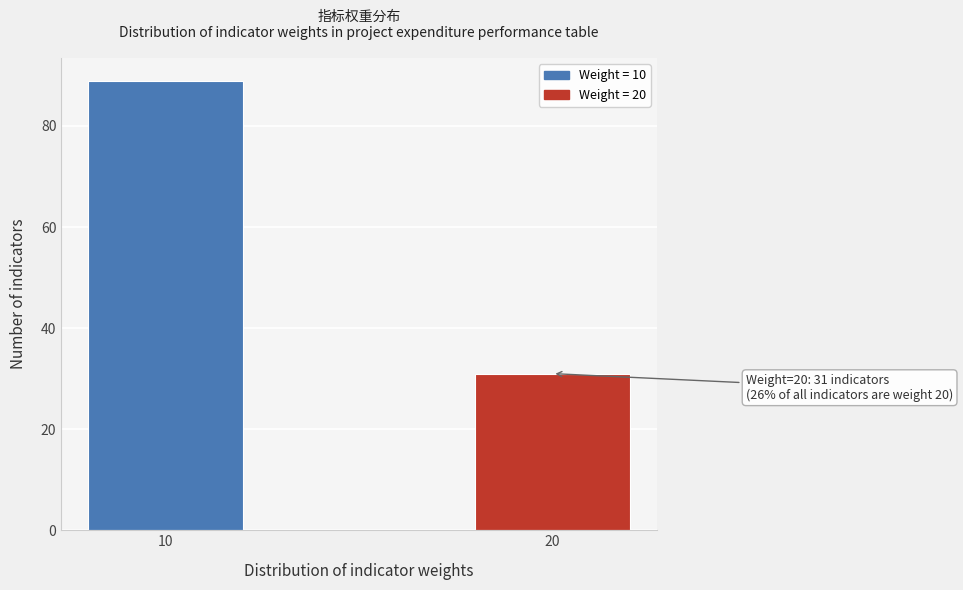

Reading left to right, what are all the values shown in this chart?

10=89	20=31